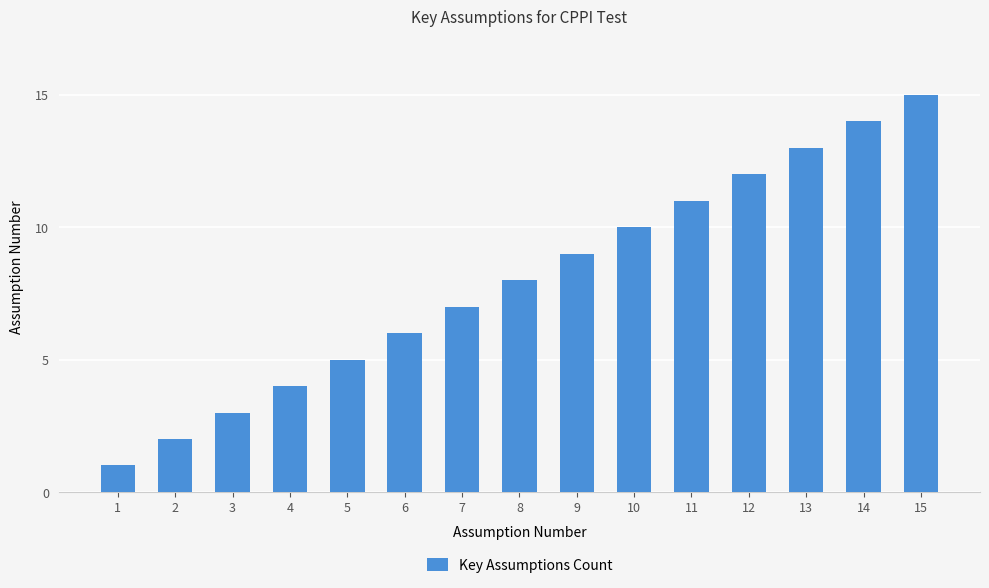

Rank the categories by value from highest to lowest.

15, 14, 13, 12, 11, 10, 9, 8, 7, 6, 5, 4, 3, 2, 1